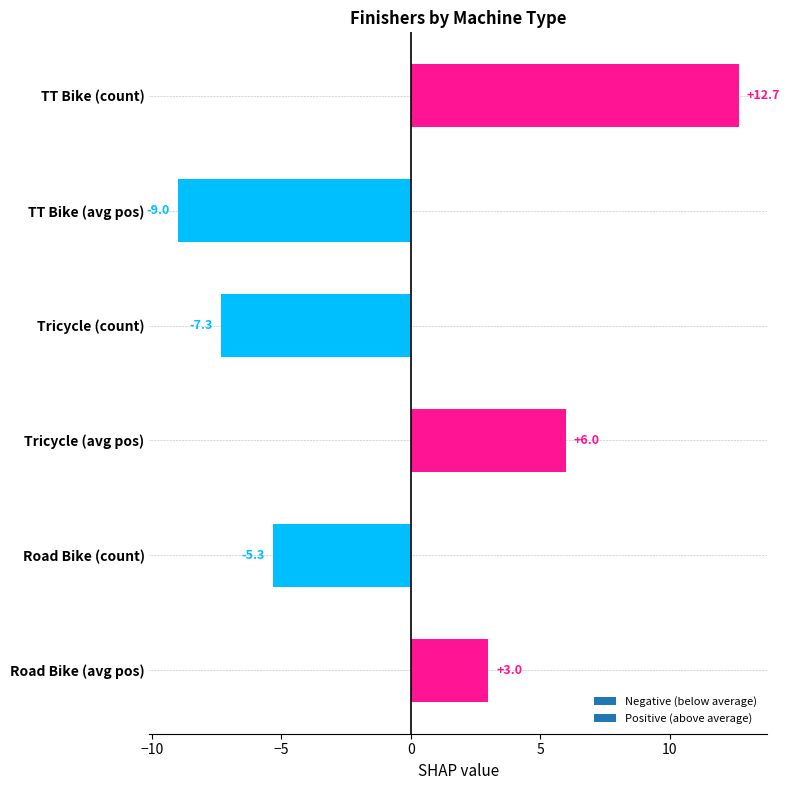

At which category does the chart reach its minimum across all series?

TT Bike (avg pos)